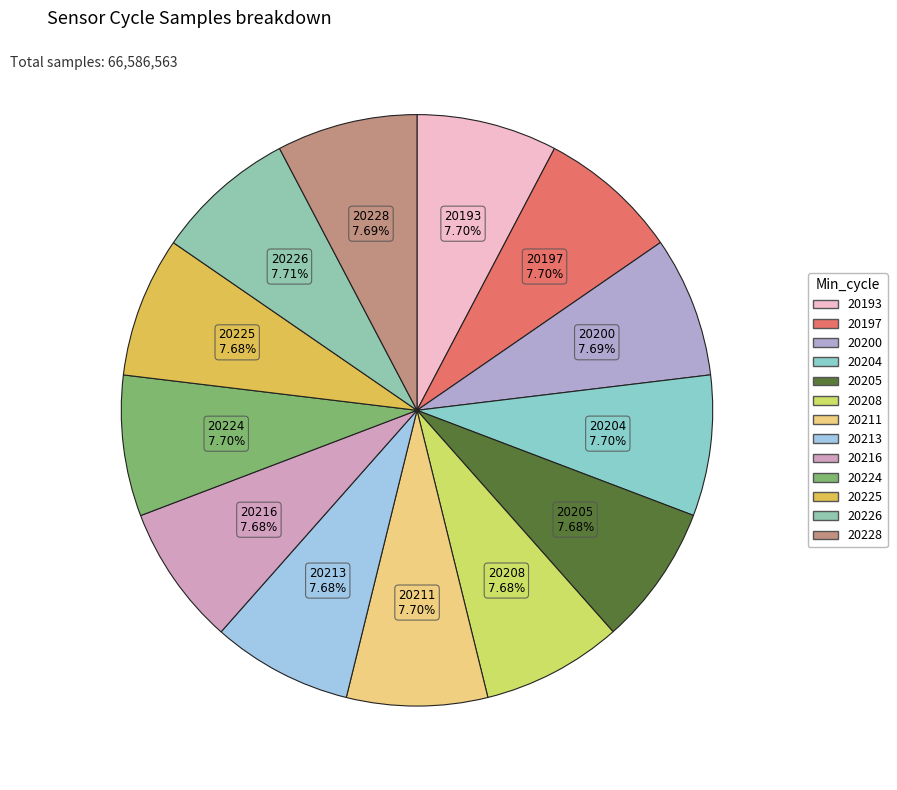

True or false: 20204 accounts for 8% of the total.

True